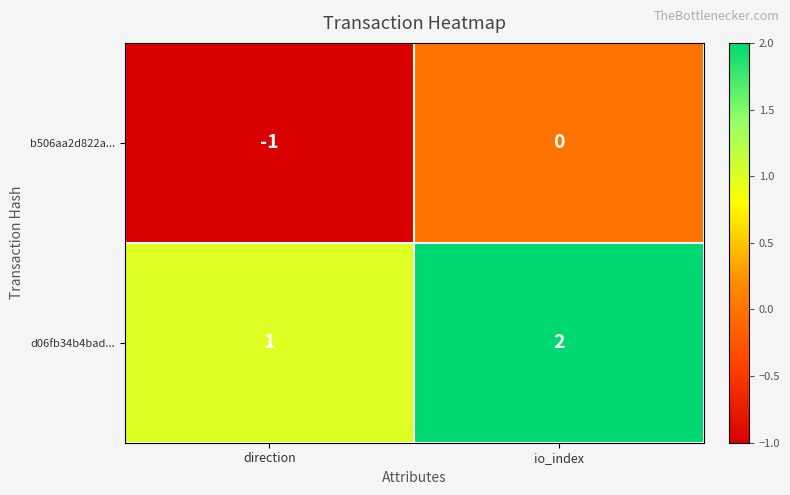

Reading left to right, transcribe all the data shown in this chart.

b506aa2d822a...: direction=-1	io_index=0
d06fb34b4bad...: direction=1	io_index=2